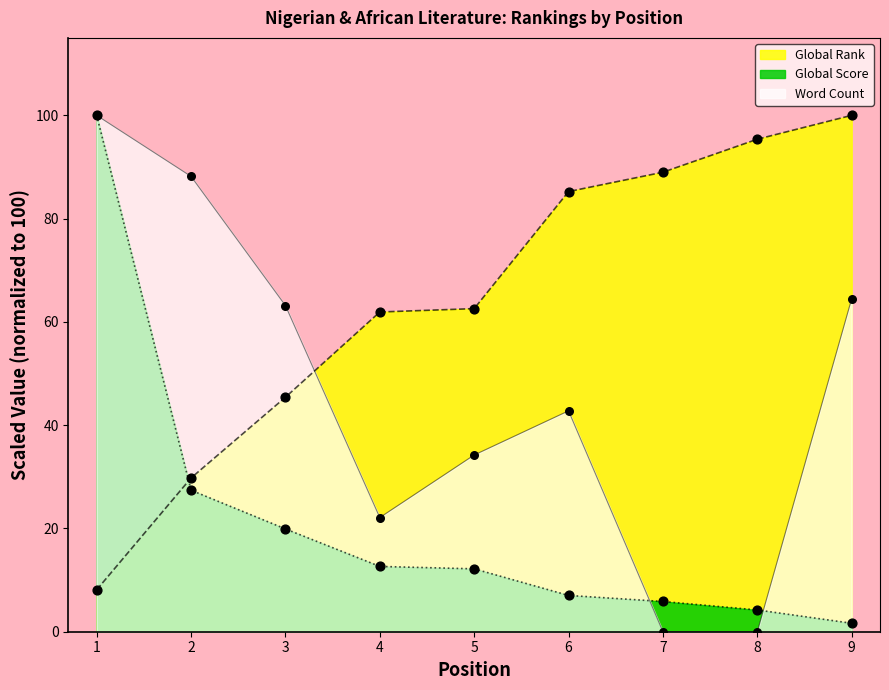

Which series has the largest Y range (max minus min)?

Word Count